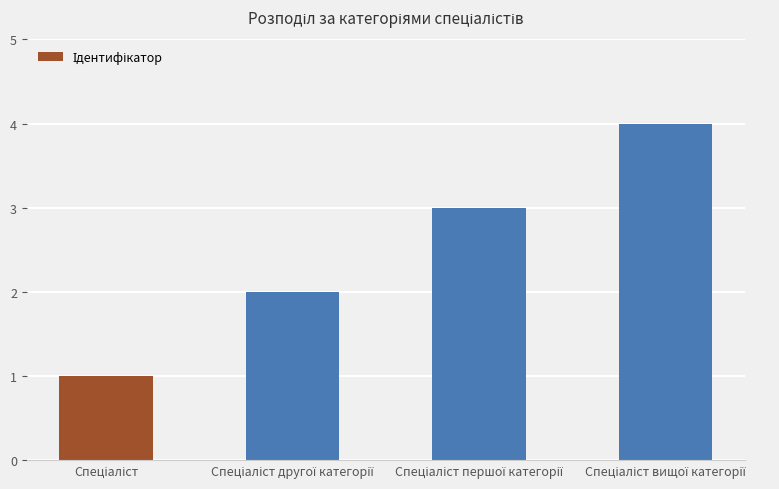

Reading left to right, extract all data points from this chart.

1	2	3	4